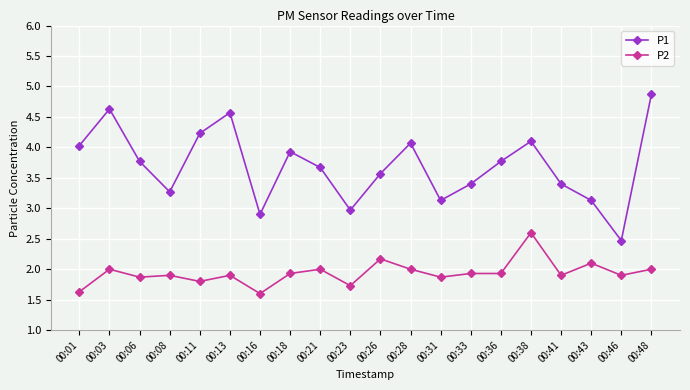

The P2 series shows 2.6 at 00:38. True or false?

True